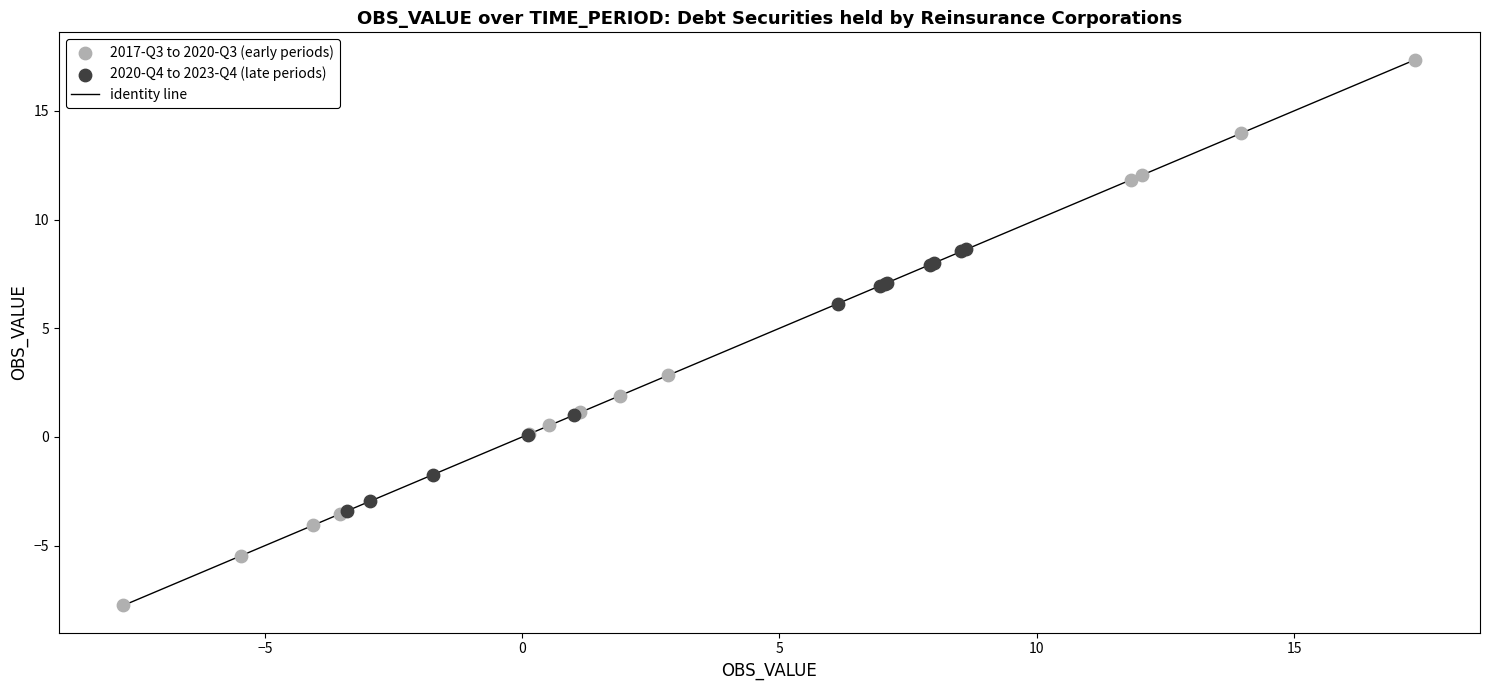

Which series reaches the minimum Y coordinate?

2017-Q3 to 2020-Q3 (early periods)